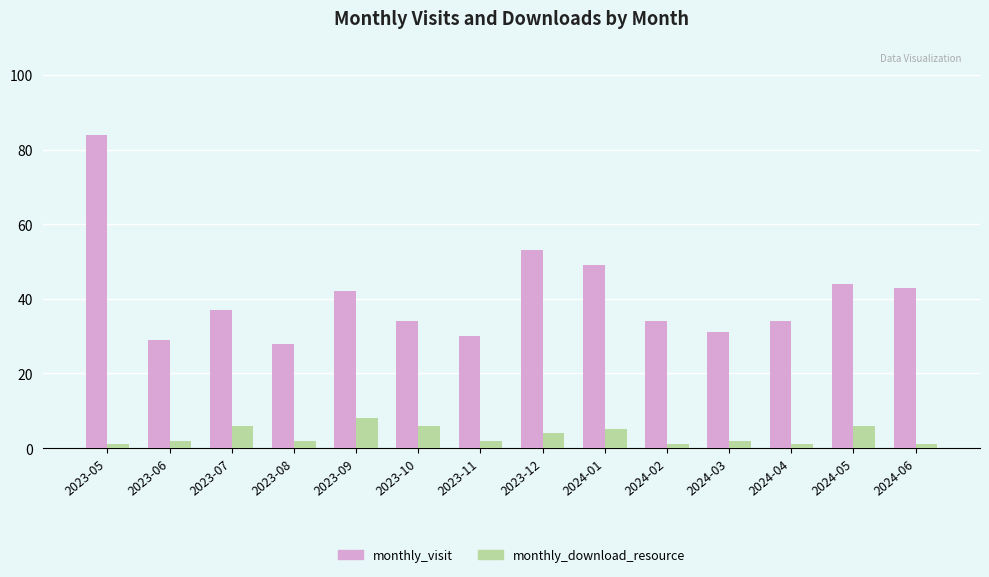

What is the highest value of the monthly_visit series?

84